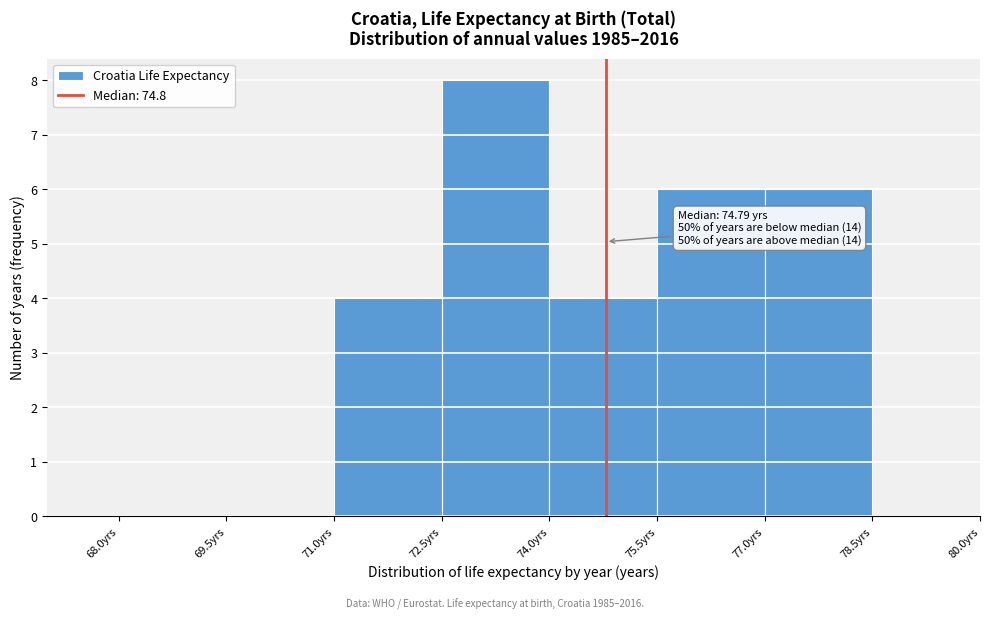

Which range on the x-axis has the tallest bar?

72.5 to 74.0